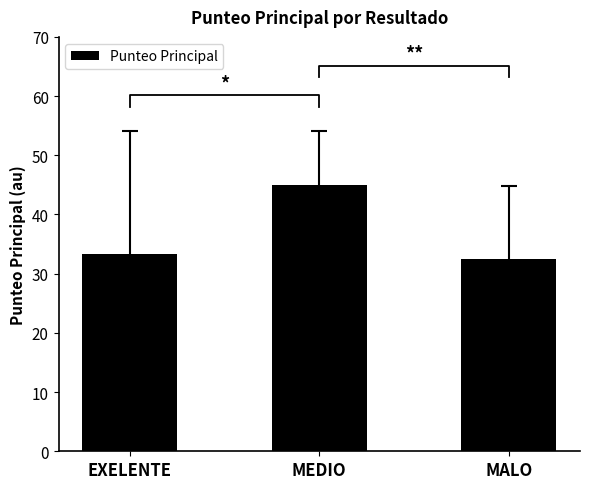

What is the change in value from EXELENTE to MALO?

-0.8